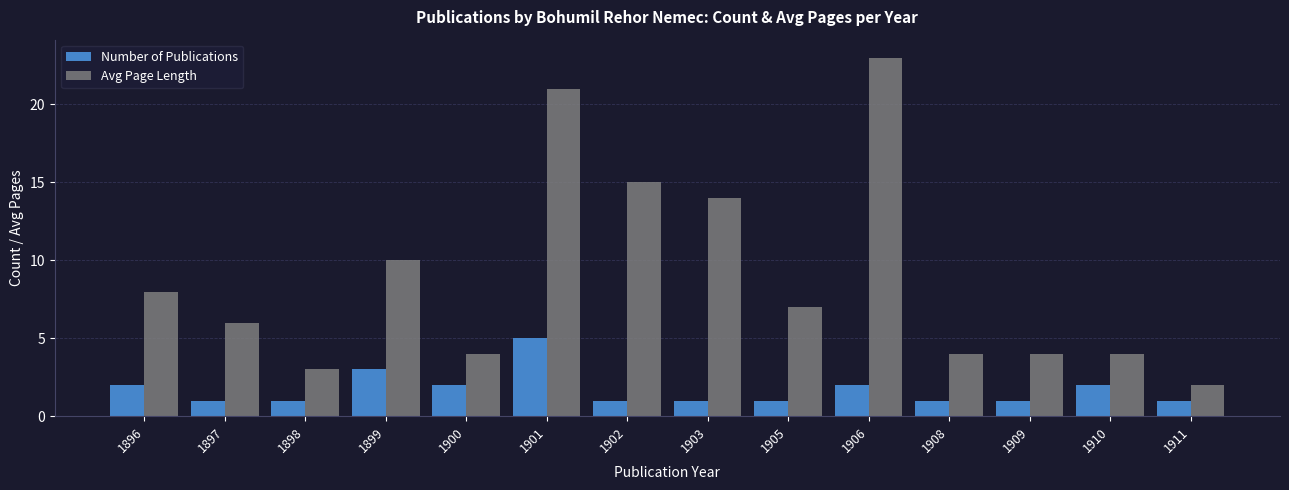

What is the approximate value of Number of Publications at 1897?

1